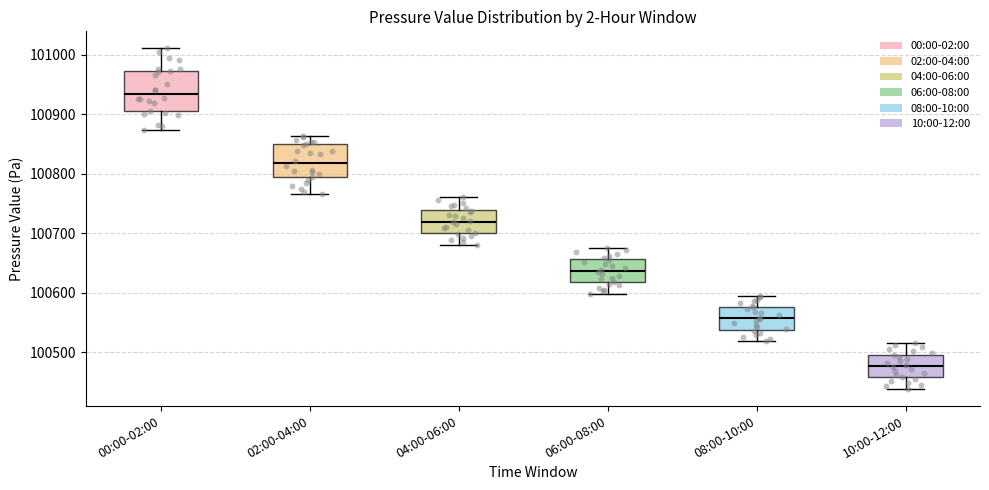

Reading left to right, transcribe this box plot: for each box, give where its median line is, the range the box spans, and where its two whiskers end, as read against the y-axis. The values are not printed on the chart, so give them approximately, as read against the axis.

00:00-02:00: median 100930, box 100900 to 100970, whiskers 100870 to 101010
02:00-04:00: median 100820, box 100790 to 100850, whiskers 100770 to 100860
04:00-06:00: median 100720, box 100700 to 100740, whiskers 100680 to 100760
06:00-08:00: median 100640, box 100620 to 100660, whiskers 100600 to 100680
08:00-10:00: median 100560, box 100540 to 100580, whiskers 100520 to 100600
10:00-12:00: median 100480, box 100460 to 100500, whiskers 100440 to 100520